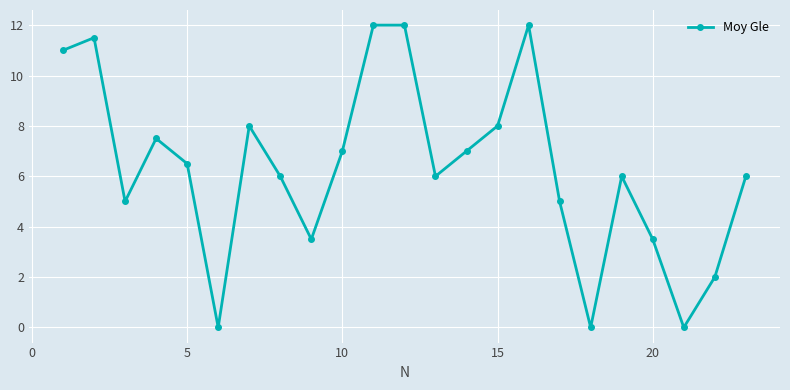

Reading left to right, list all the values displayed in this chart.

11.0	11.5	5.0	7.5	6.5	0.0	8.0	6.0	3.5	7.0	12.0	12.0	6.0	7.0	8.0	12.0	5.0	0.0	6.0	3.5	0.0	2.0	6.0